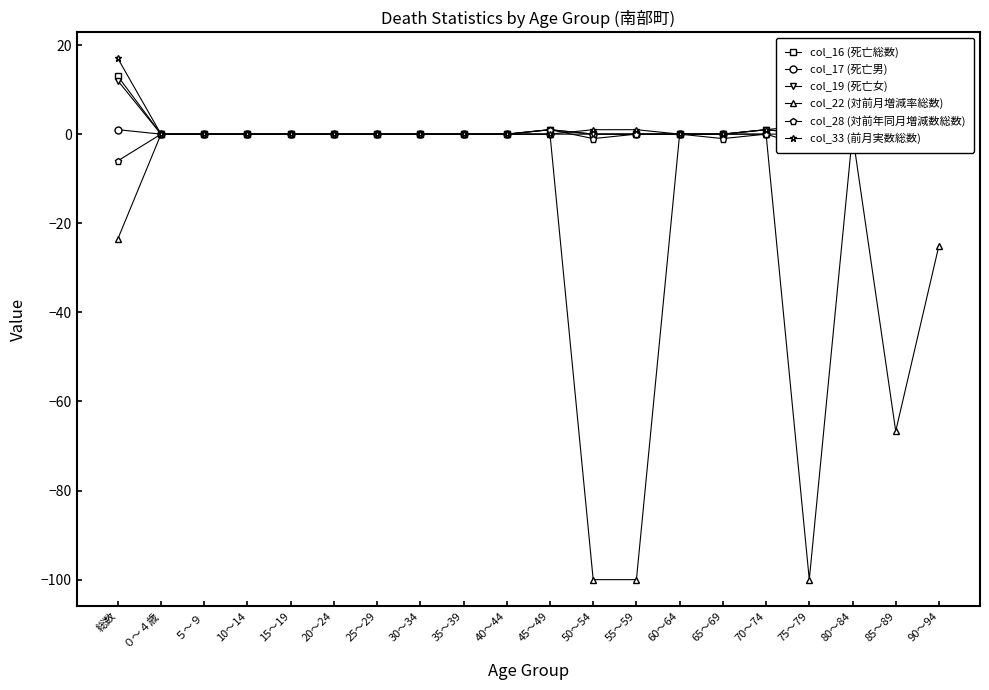

Which label corresponds to the smallest value in the chart?

50～54